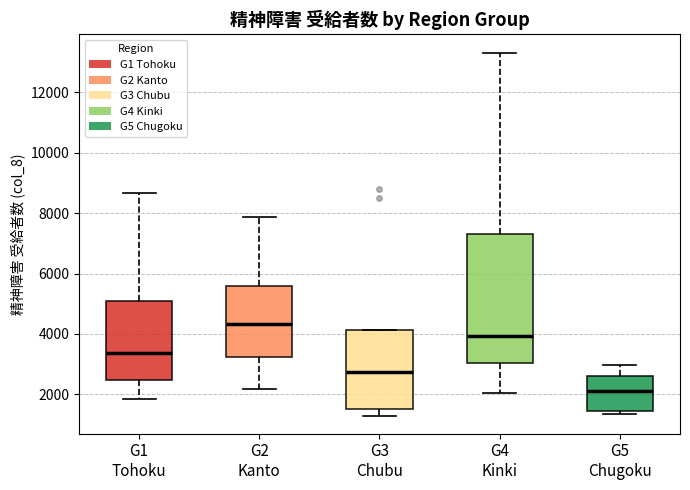

Reading left to right, read every box against the y-axis: the position of its median line, the range the box covers, and the ends of its whiskers. The values are not printed on the chart, so give them approximately, as read against the axis.

G1 Tohoku: median 3400, box 2400 to 5000, whiskers 1800 to 8600
G2 Kanto: median 4400, box 3200 to 5600, whiskers 2200 to 7800
G3 Chubu: median 2800, box 1400 to 4200, whiskers 1200 to 4200
G4 Kinki: median 4000, box 3000 to 7400, whiskers 2000 to 13400
G5 Chugoku: median 2200, box 1400 to 2600, whiskers 1400 (just below the box's lower edge) to 3000